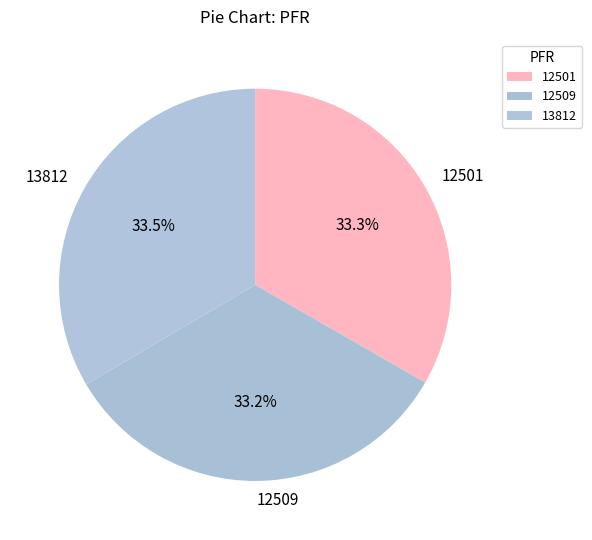

Does 13812 account for over 50% of the chart?

No